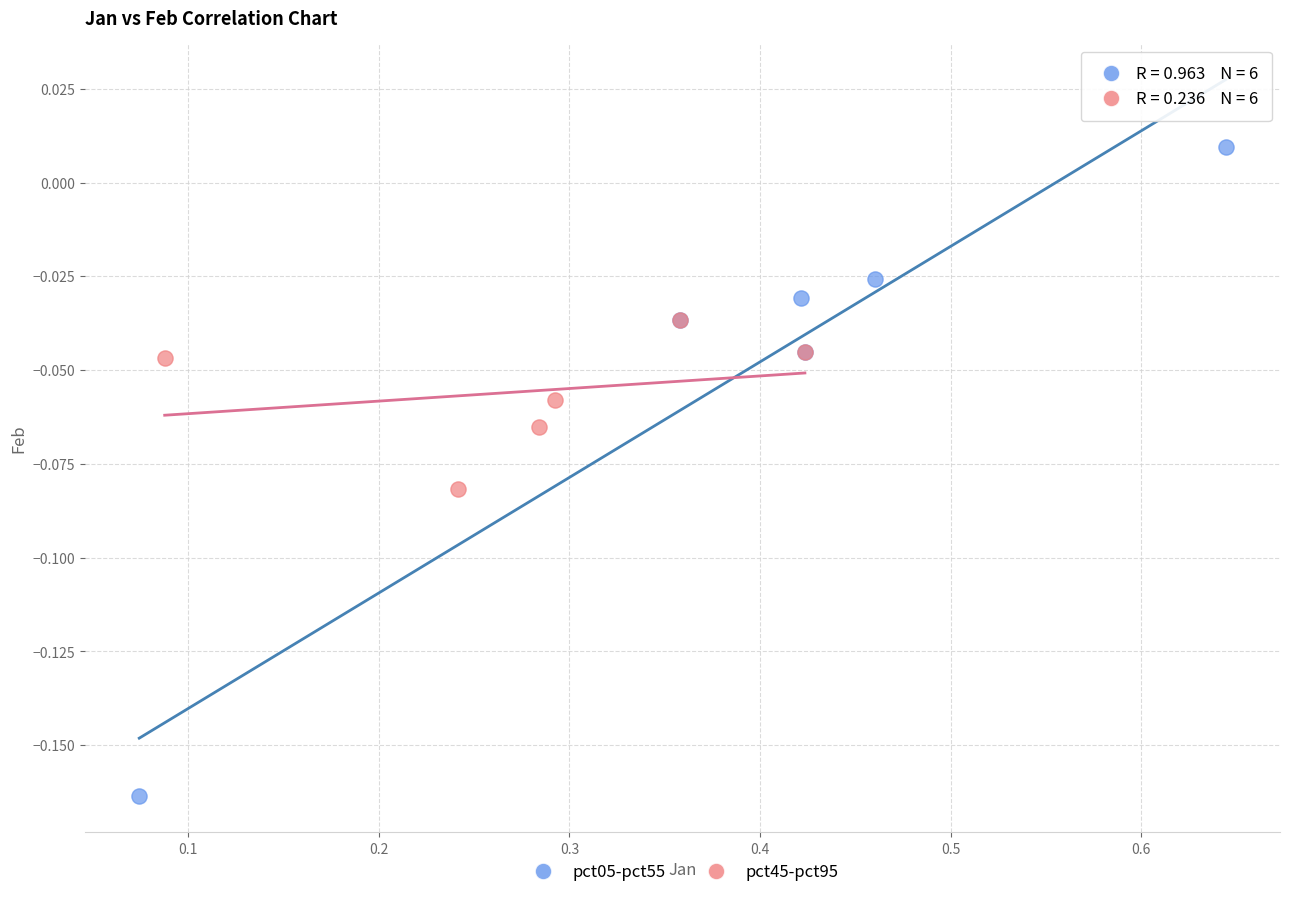

Which series has the widest spread of Y values?

pct05-pct55